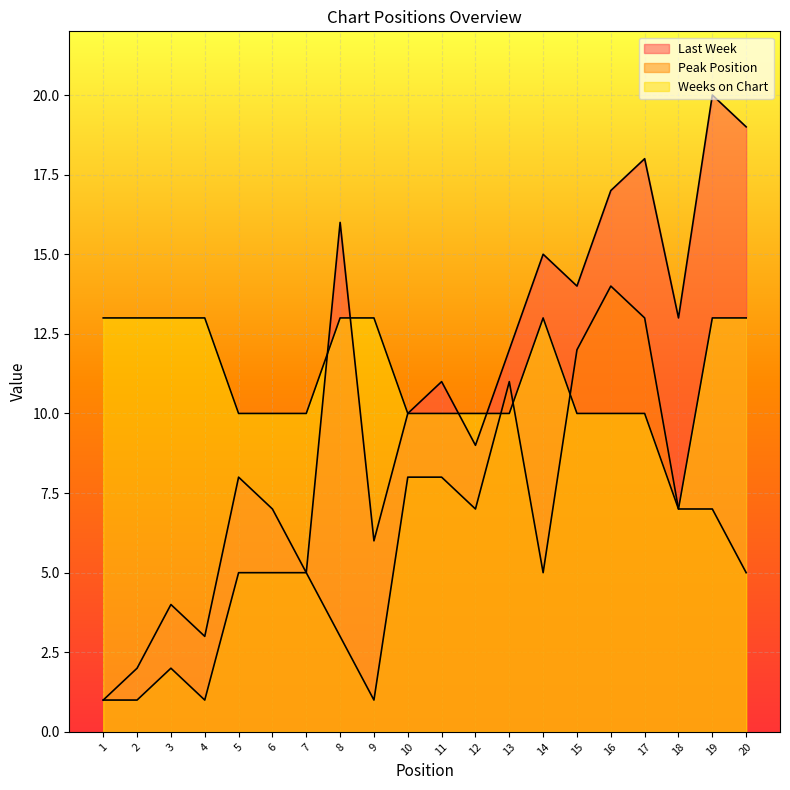

What is the value of the Last Week point at the 11th from the left?

11